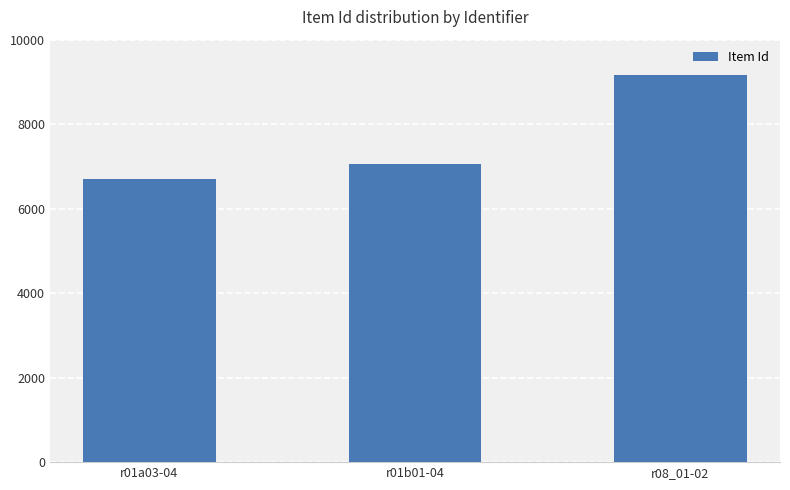

What position from the left is r01b01-04?

2